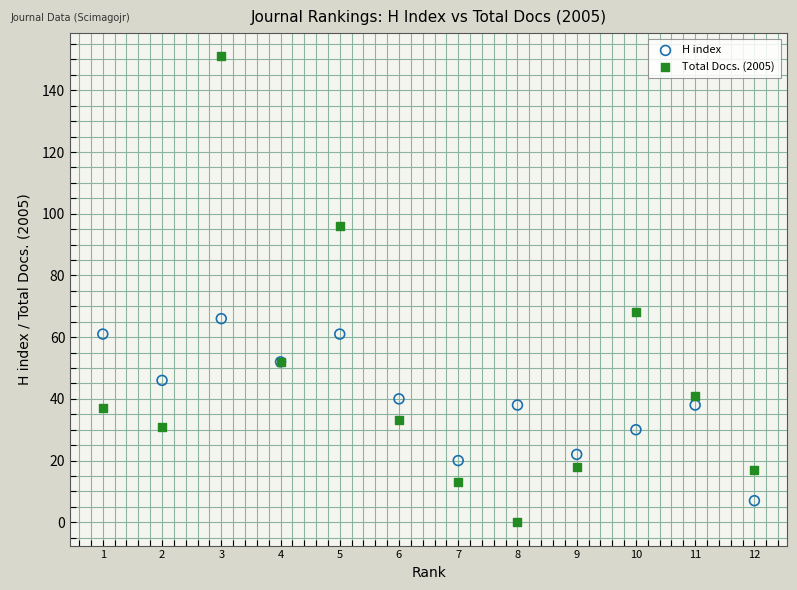

Which series reaches the maximum Y coordinate?

Total Docs. (2005)